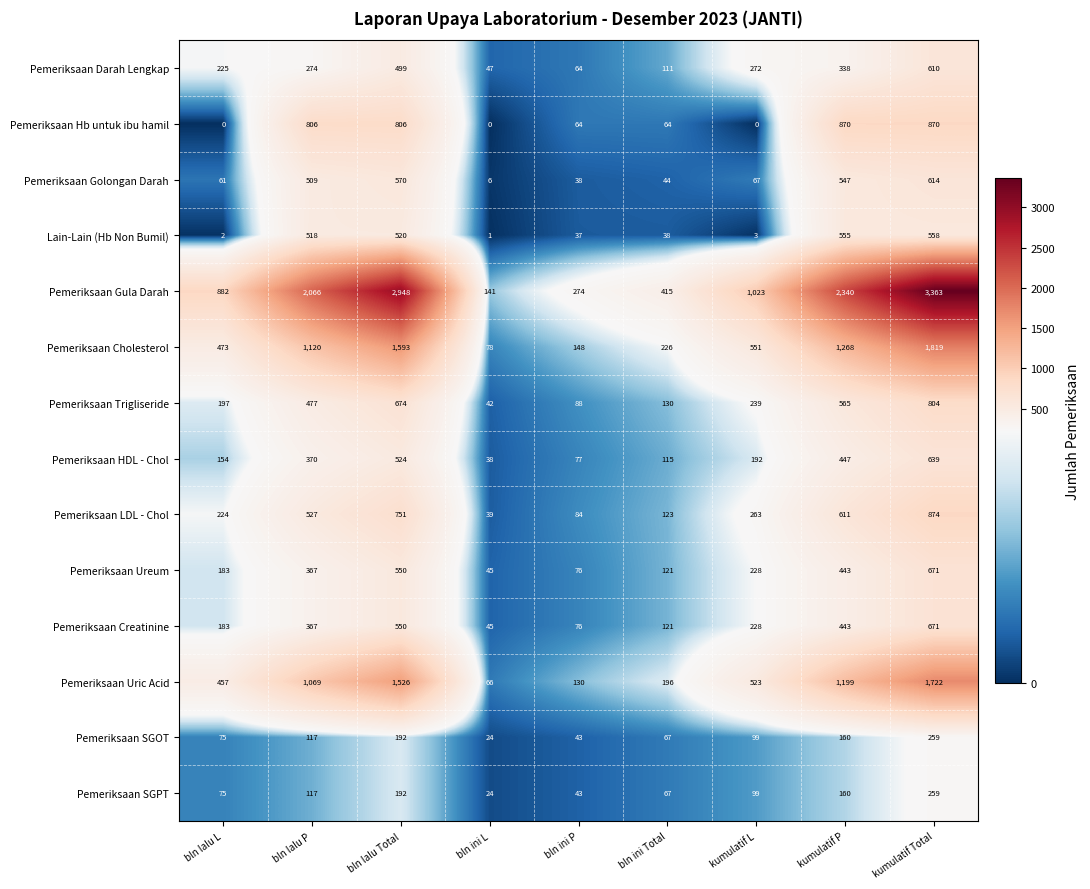

Count the number of data series in this chart.

14